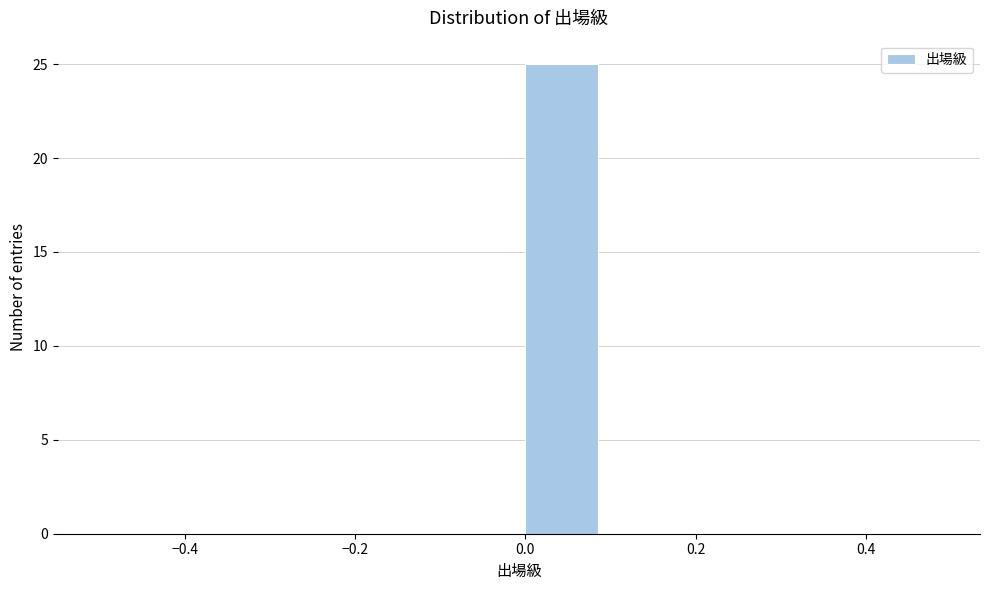

Which range on the x-axis has the tallest bar?

0.0 to 0.1